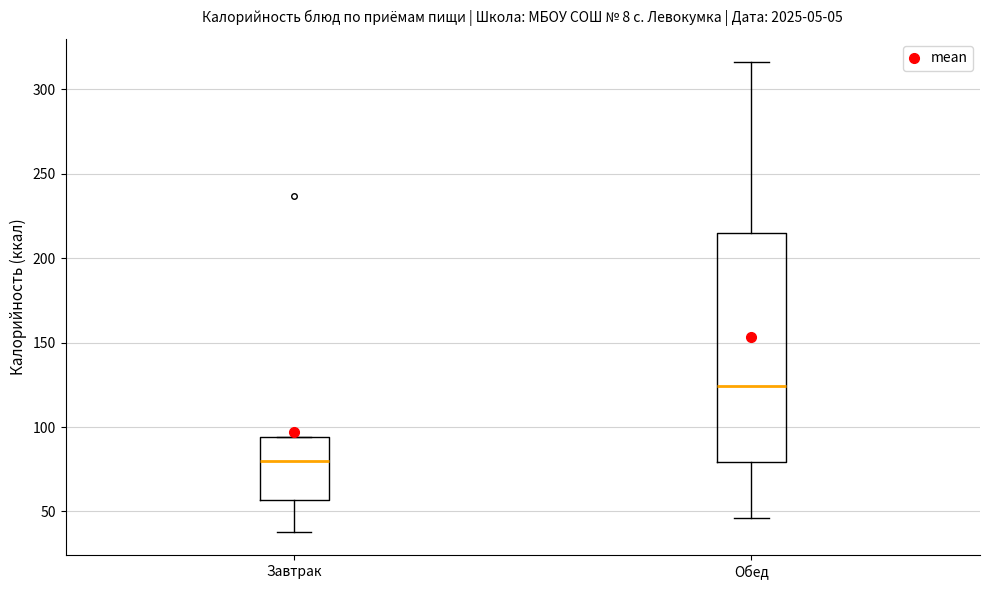

Which box is the tallest, from its lower edge to its upper edge?

Обед